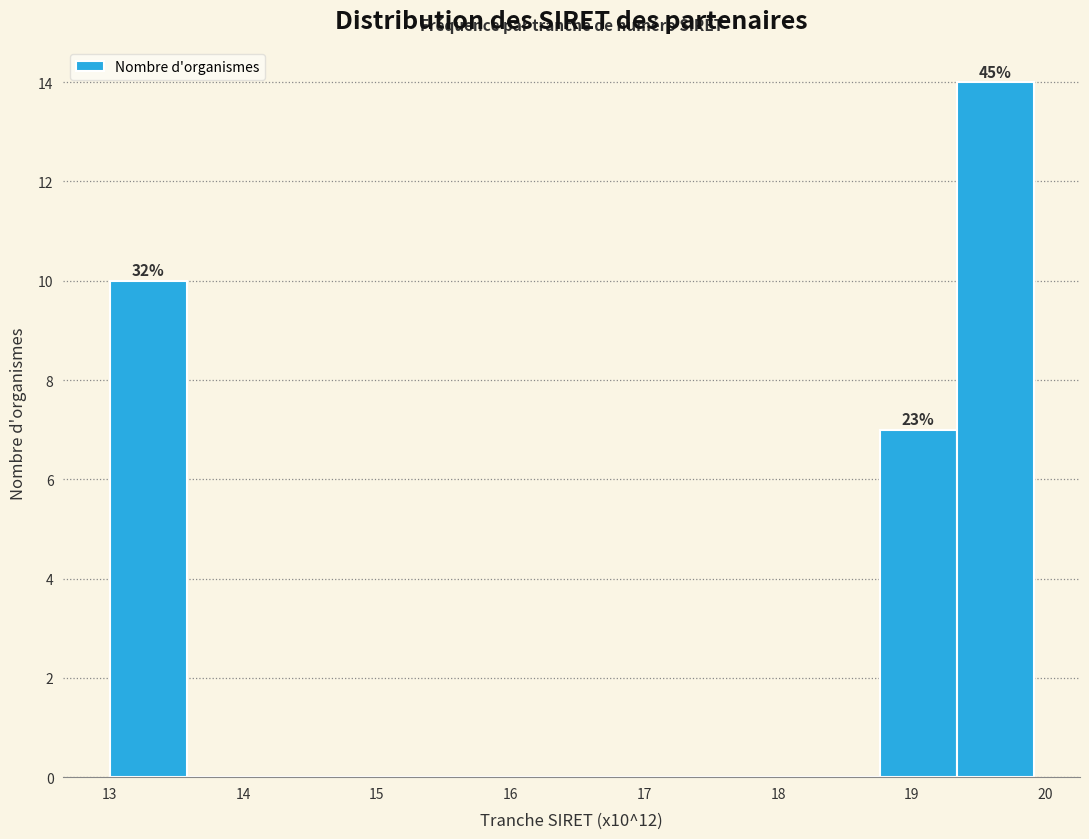

Which range on the x-axis has the tallest bar?

19.3 to 19.9